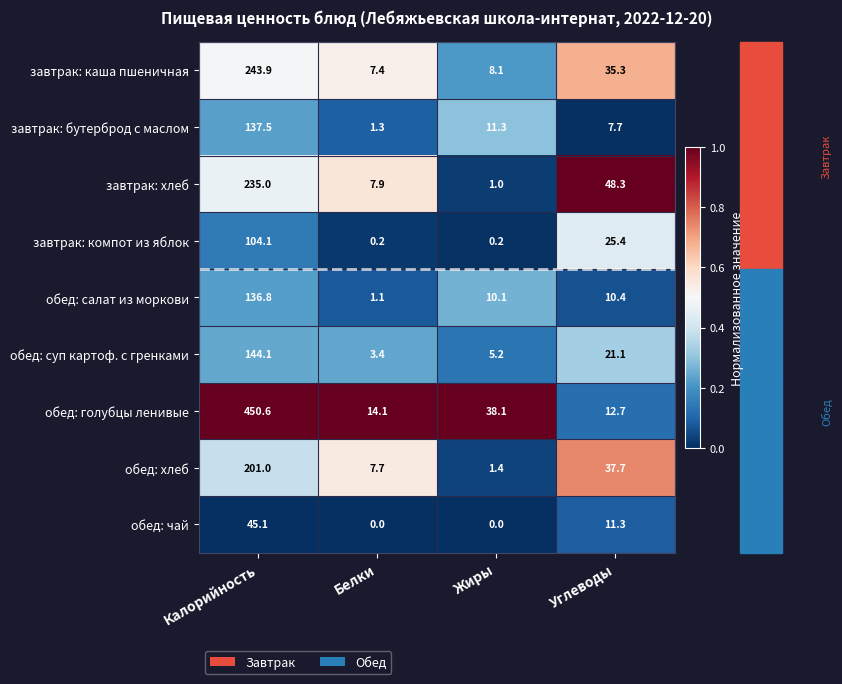

At which category is the sum across all series the highest?

Калорийность